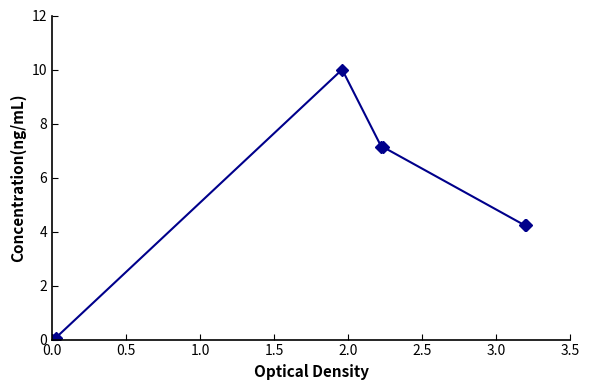

True or false: there are more than 2 points higher than both neighbors.

False